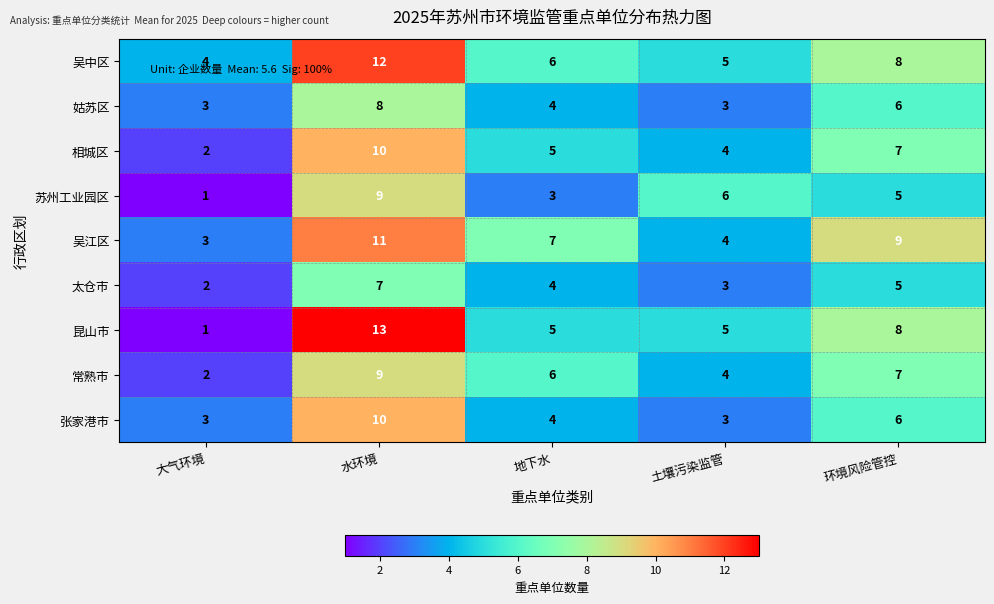

Rank the categories by 吴江区 value from lowest to highest.

大气环境, 土壤污染监管, 地下水, 环境风险管控, 水环境